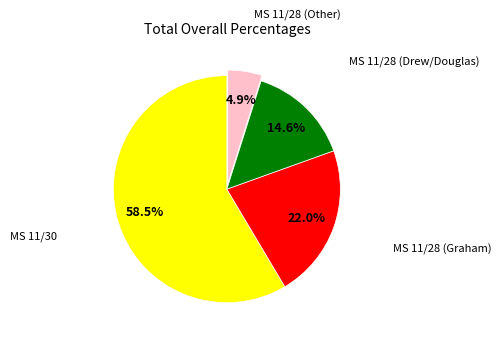

Is there any slice that represents more than half of the pie?

Yes